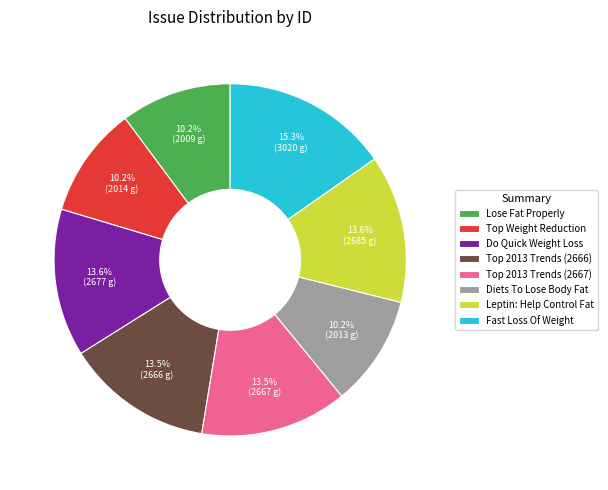

To the nearest percent, what is the average slice percentage?

12%